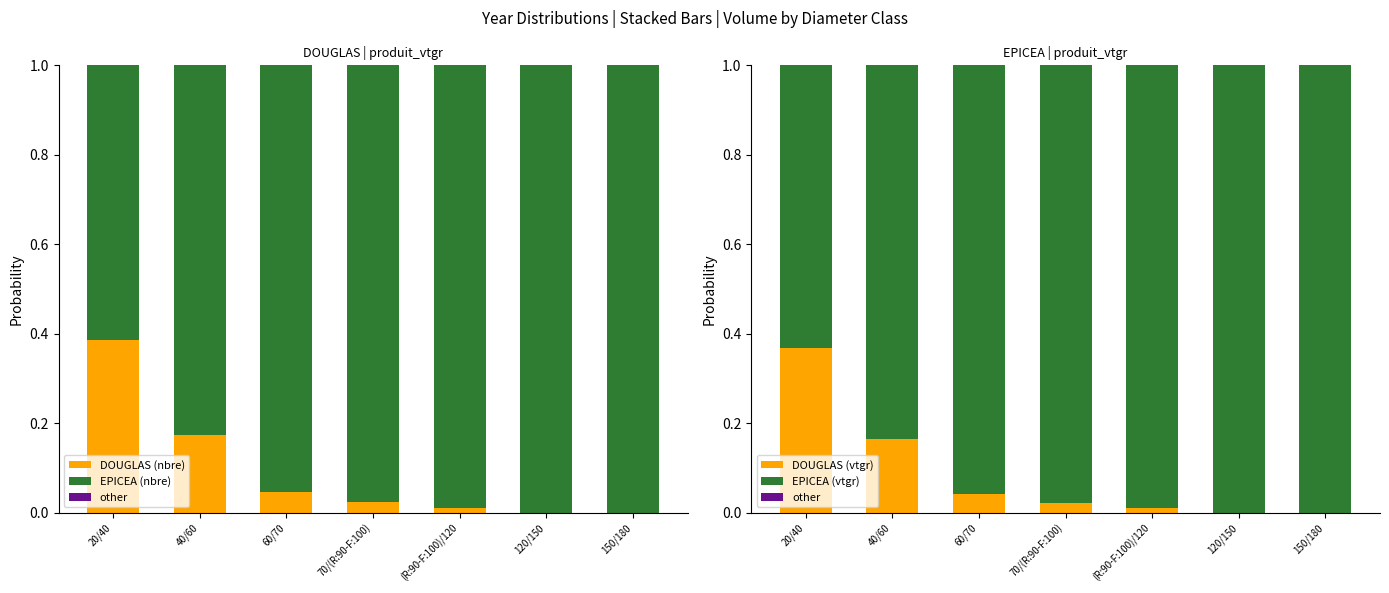

How many distinct data groups are displayed?

5